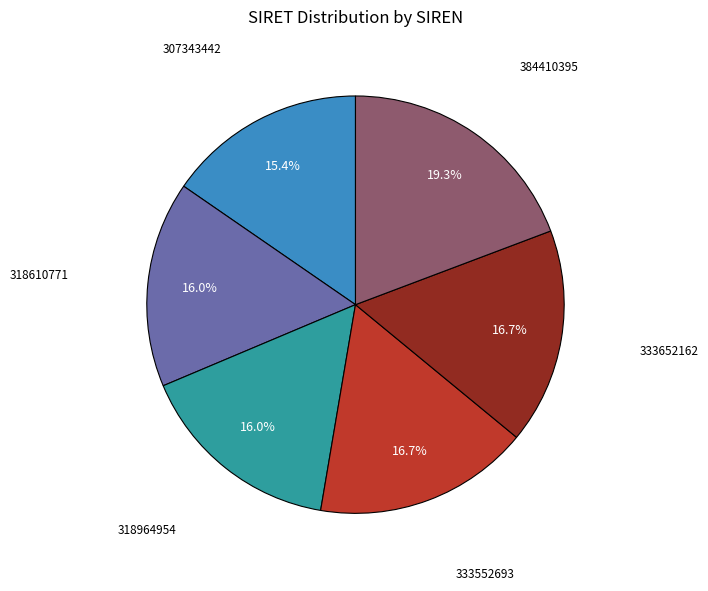

Which has a higher value, 333652162 or 307343442?

333652162